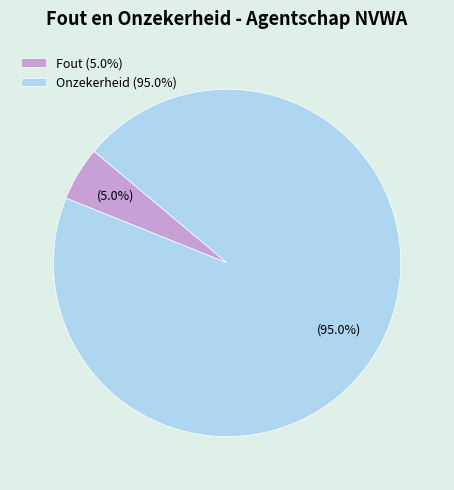

How many segments does this pie chart have?

2